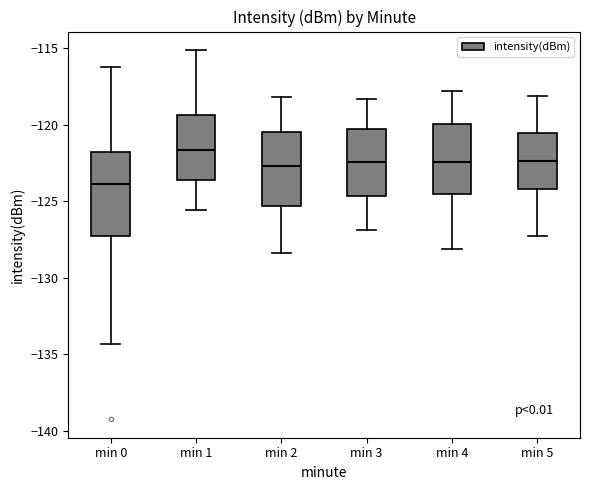

Comparing the boxes themselves (not the whiskers), which one is the tallest?

min 0